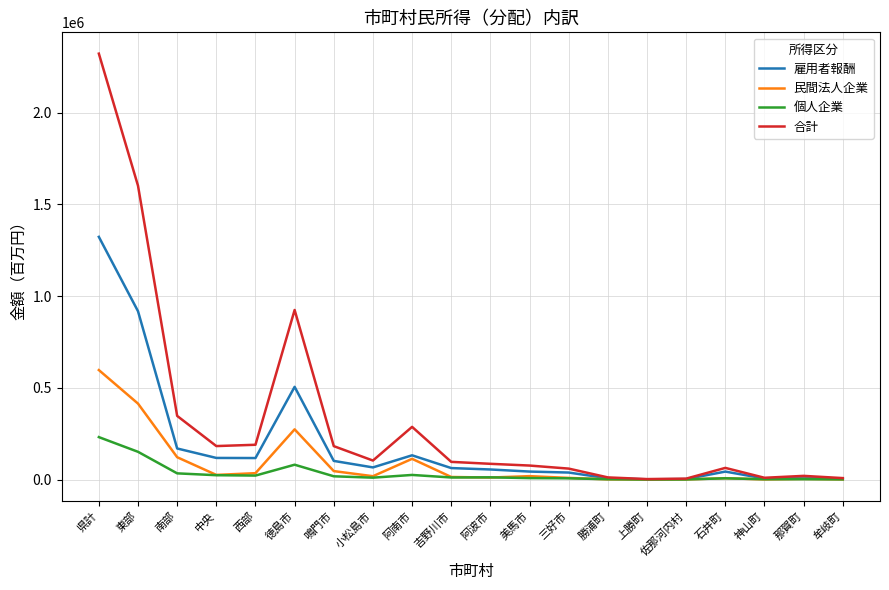

What is the difference between the 合計 values at 勝浦町 and 南部?

335214